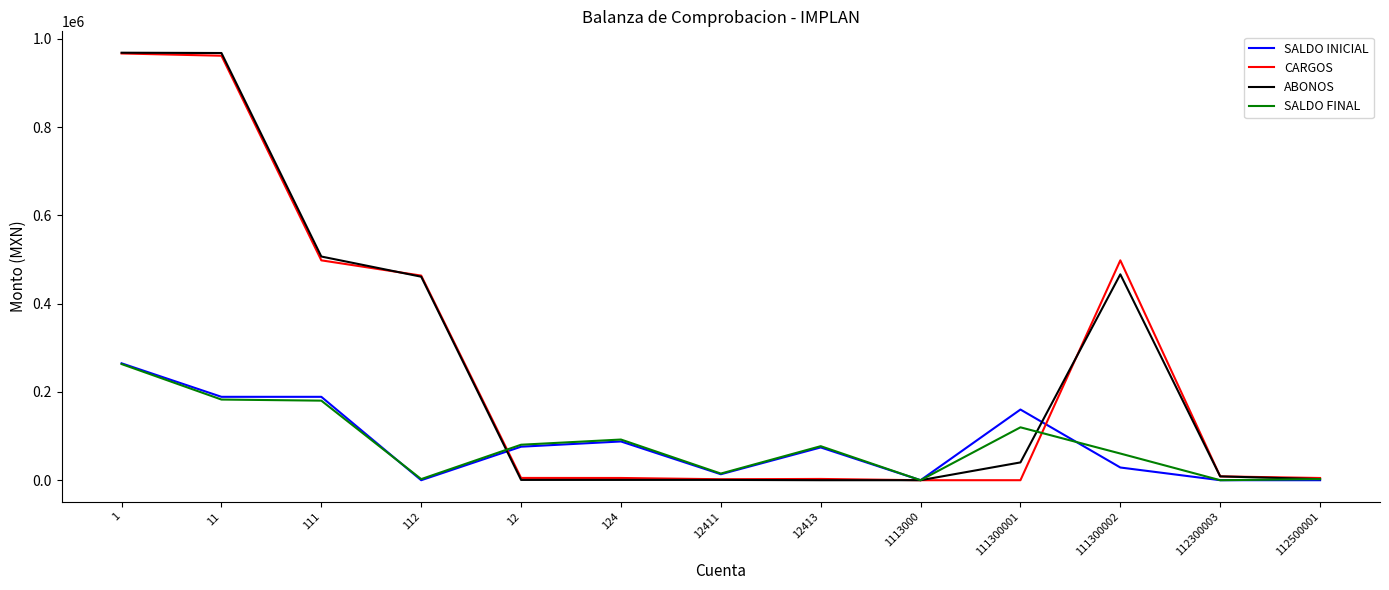

The value of SALDO FINAL at 111300002 is 106387.0. True or false?

False